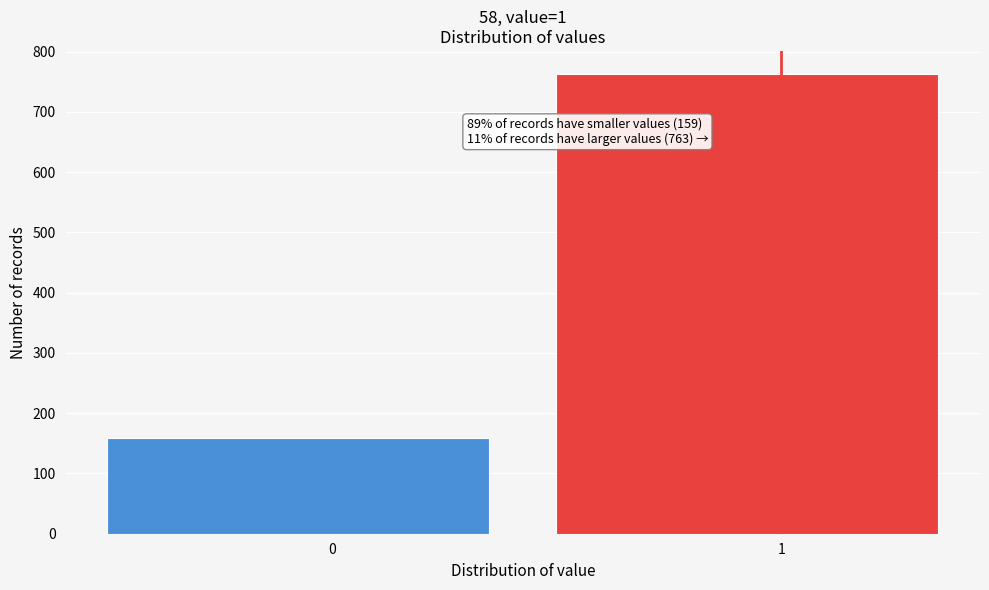

Reading left to right, what are all the values shown in this chart?

159	763